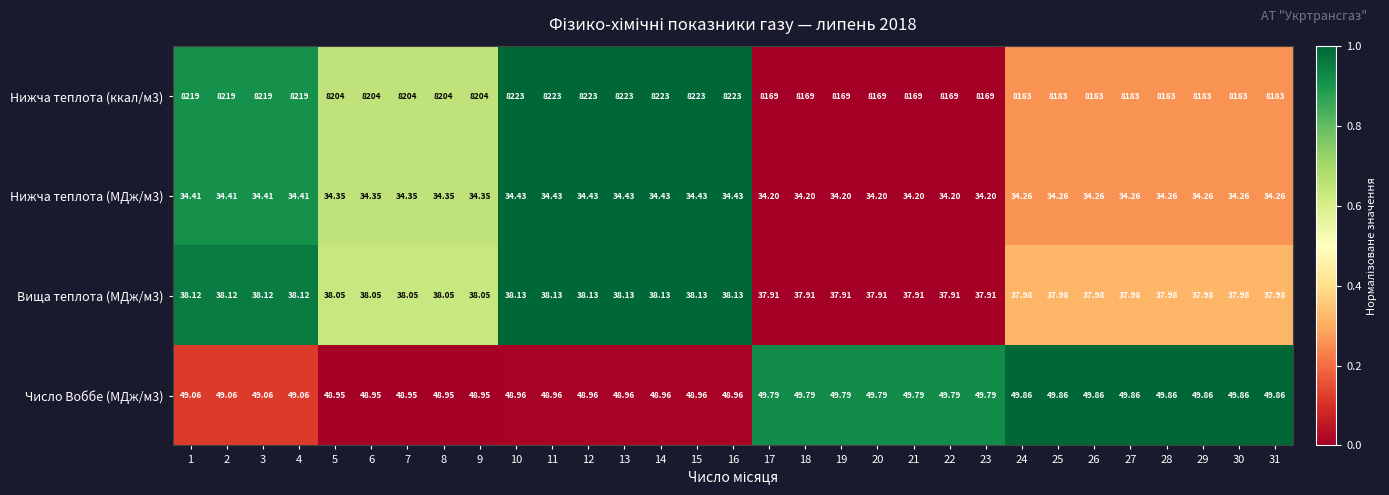

Is the value of Нижча теплота (МДж/м3) at 10 greater than the value of Нижча теплота (ккал/м3) at 14?

No